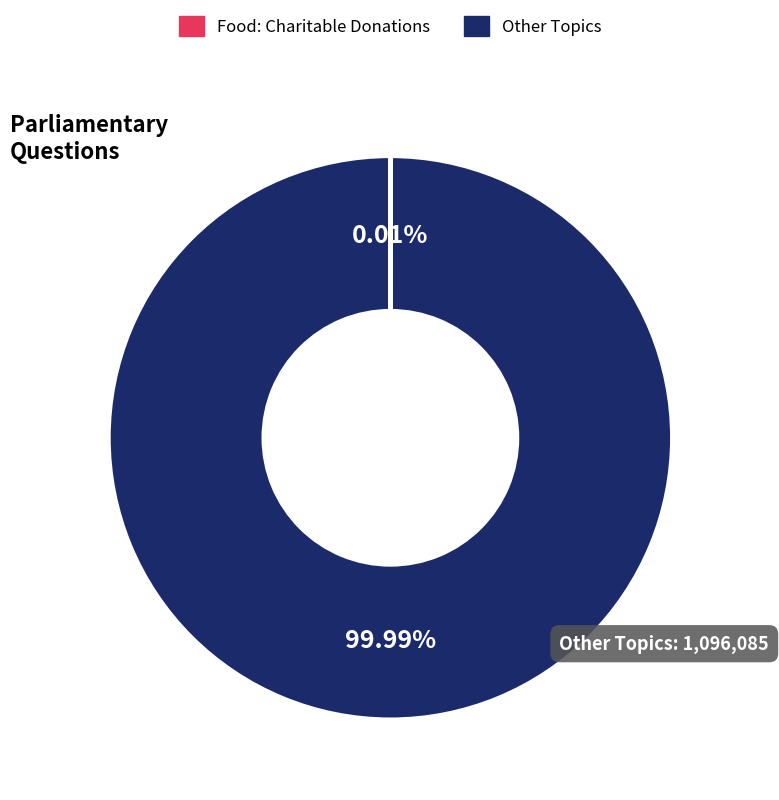

Which category has the biggest portion of the pie?

Other Topics